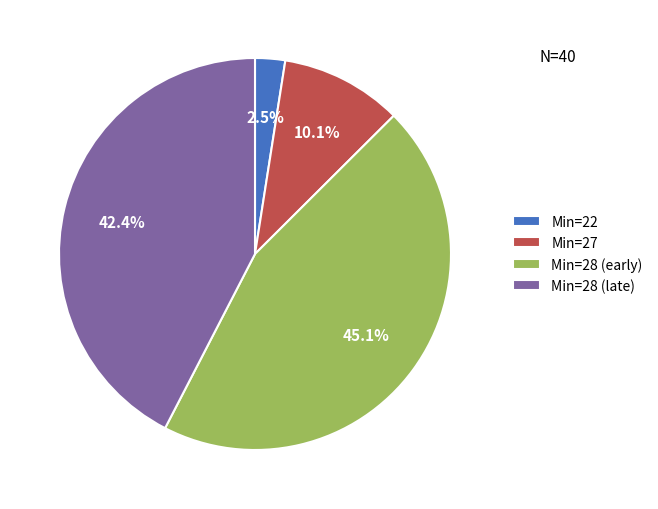

Between Min=28 (early) and Min=28 (late), which is larger?

Min=28 (early)